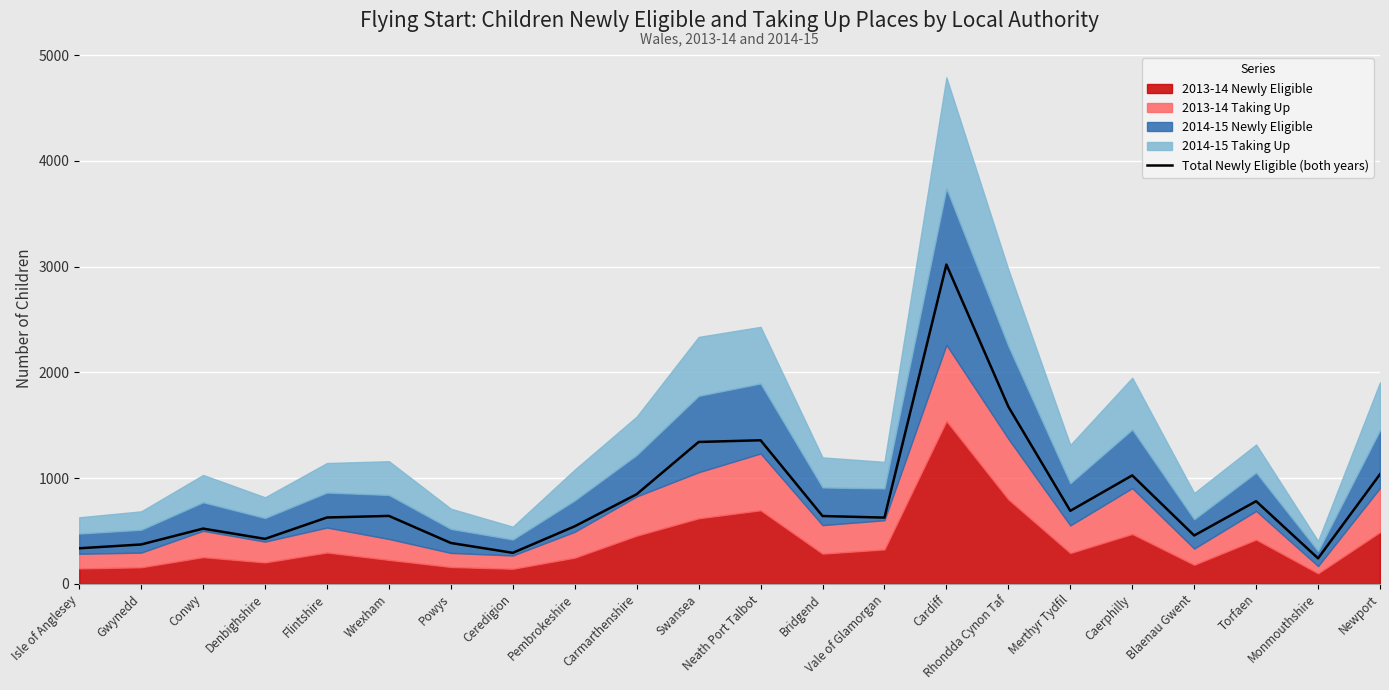

What is the difference between the maximum and minimum values?

2777